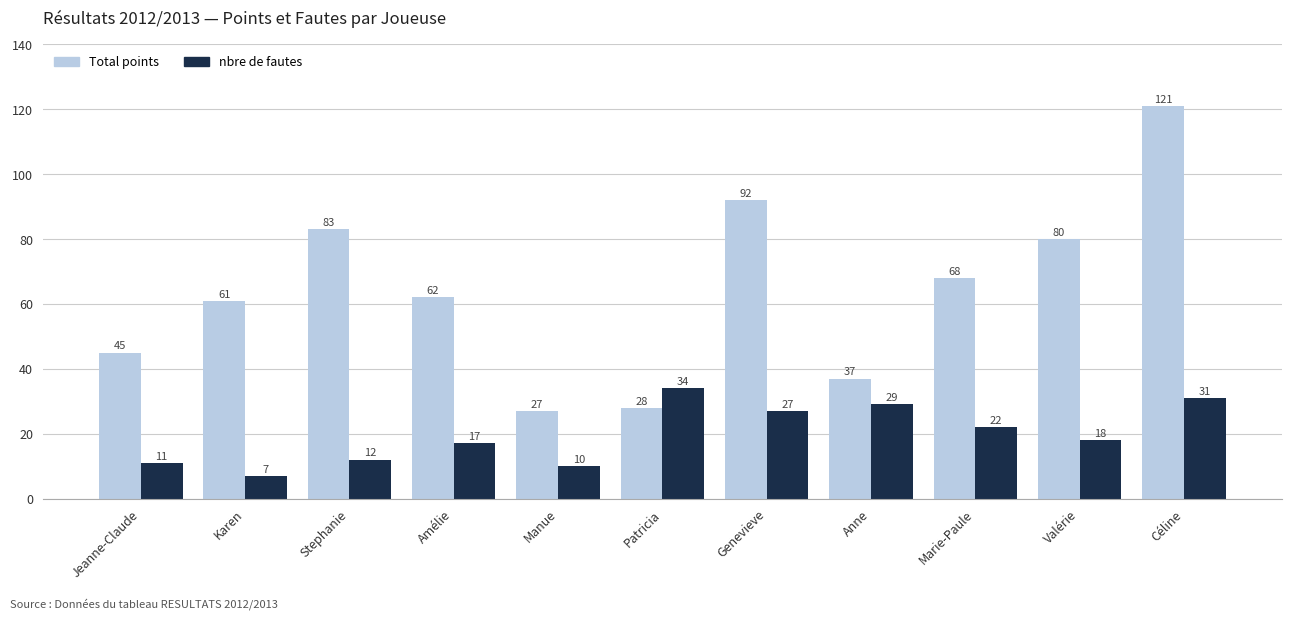

What is the total value across all series at Marie-Paule?

90